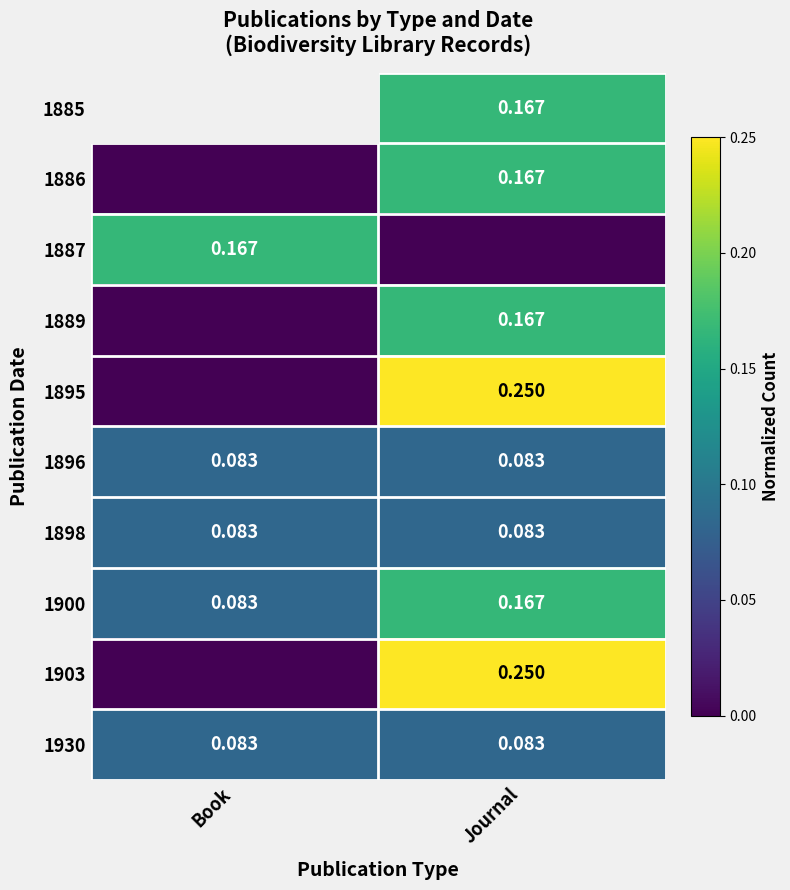

Is the value of 1930 at Journal greater than the value of 1885 at Journal?

No